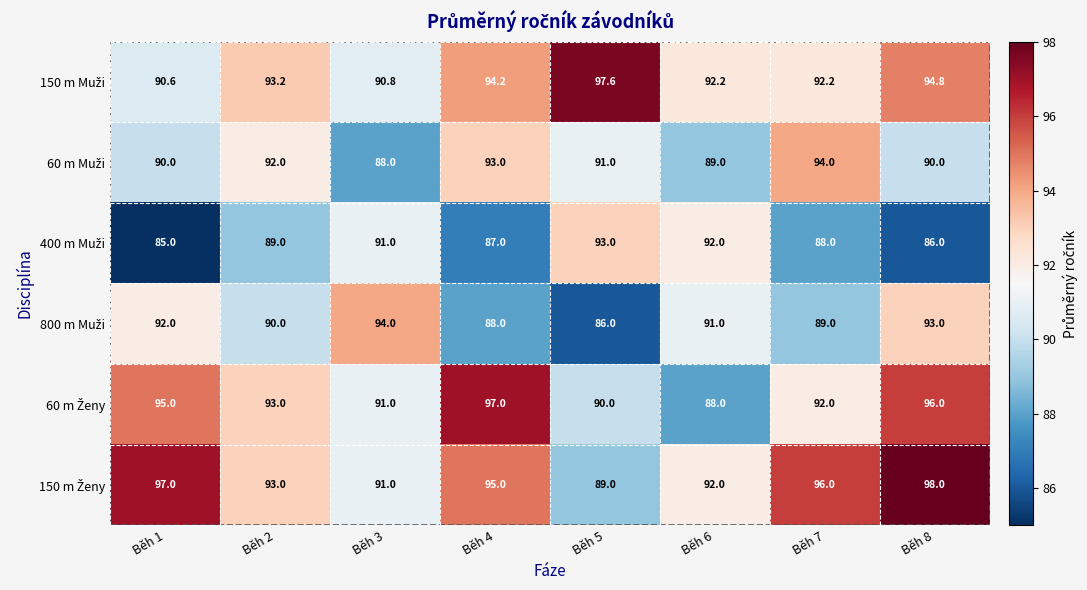

At which category is the sum across all series the highest?

Běh 8